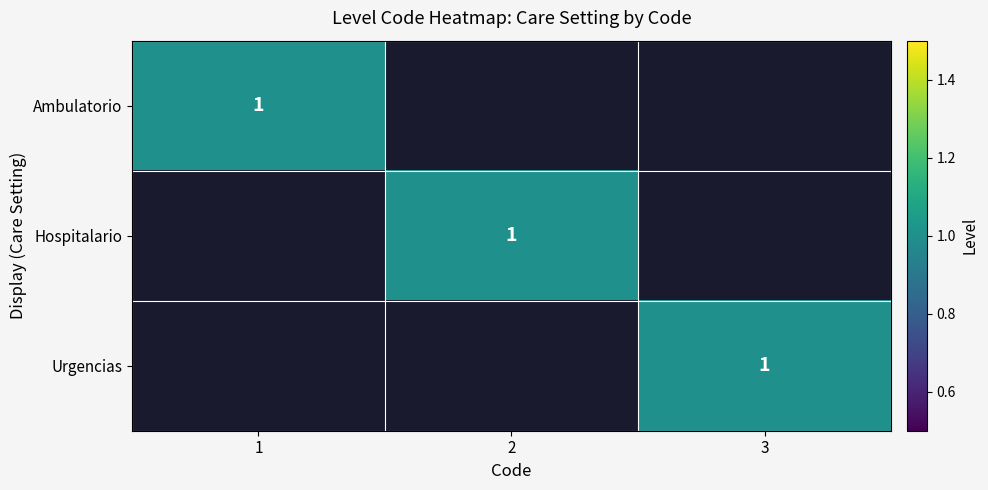

True or false: Hospitalario has a value of 1 at 2.

True